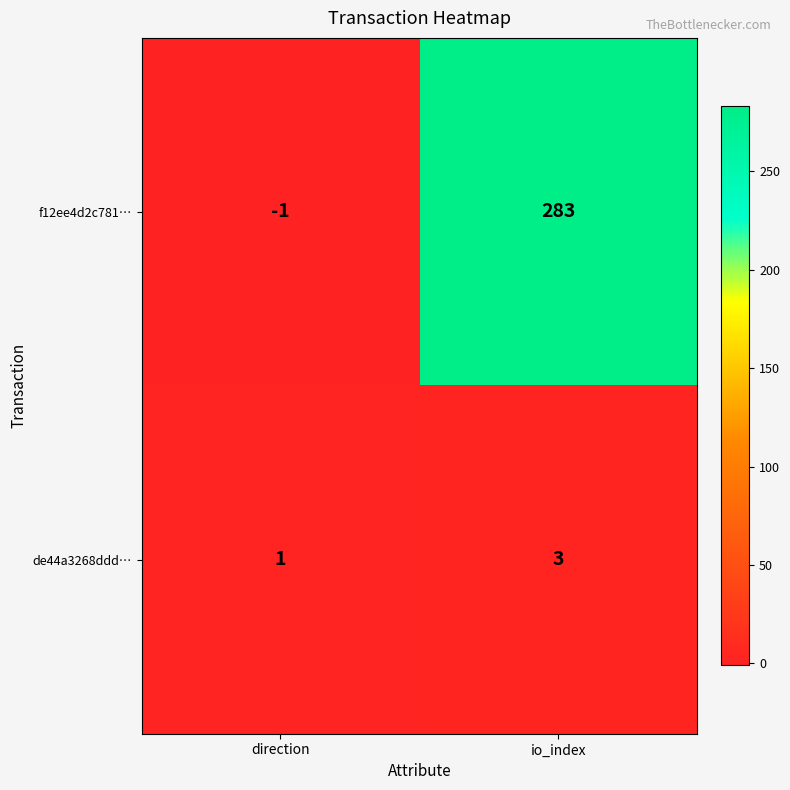

At which label does f12ee4d2c781… reach its minimum?

direction